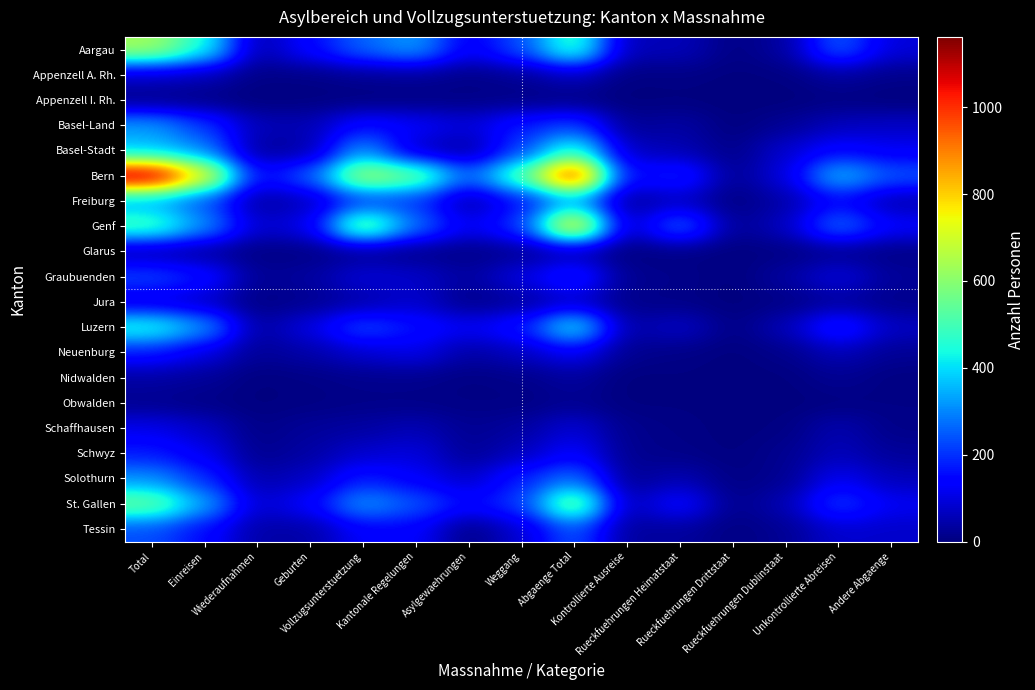

At how many categories does at least one series exceed 133?

13